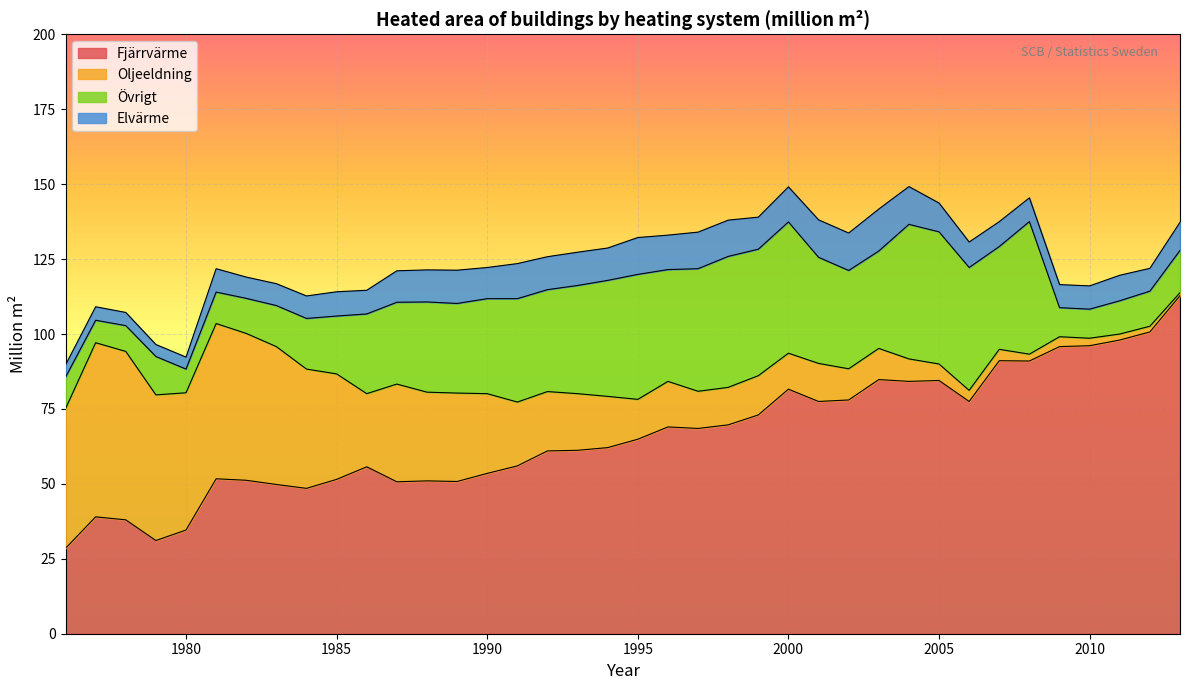

The Oljeeldning series shows 66.7 at 1982. True or false?

False